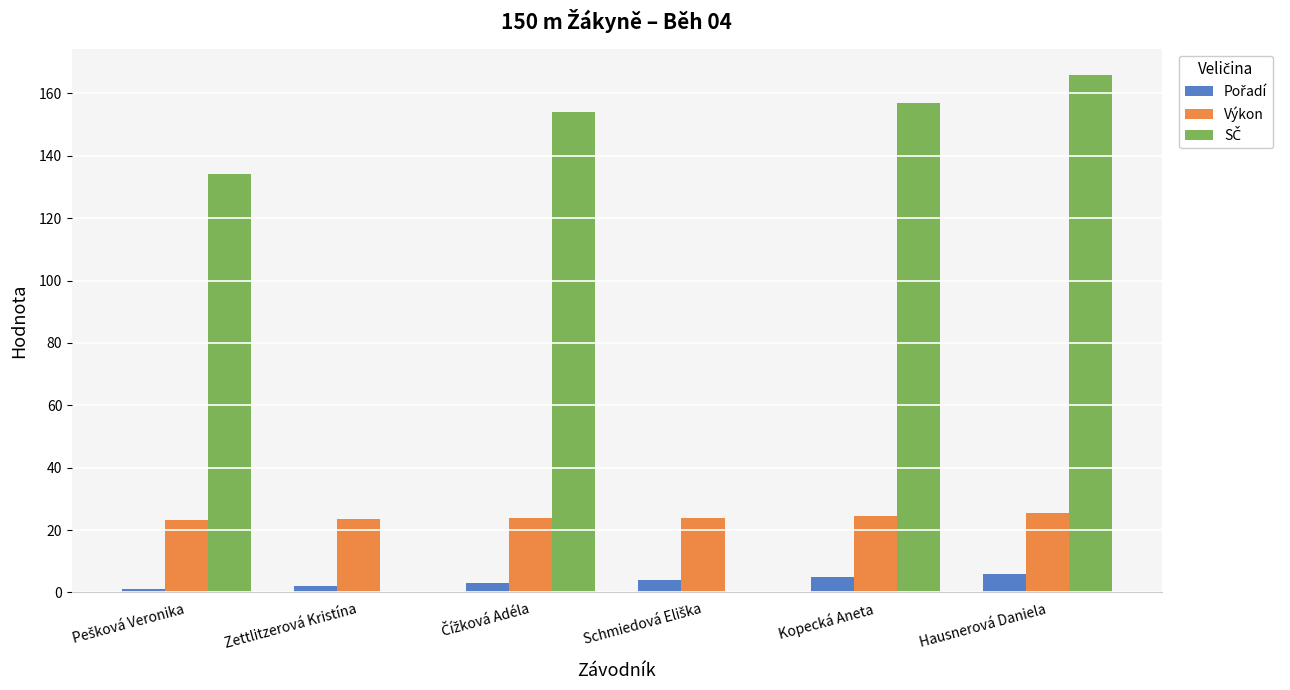

At which category does the chart reach its peak across all series?

Hausnerová Daniela